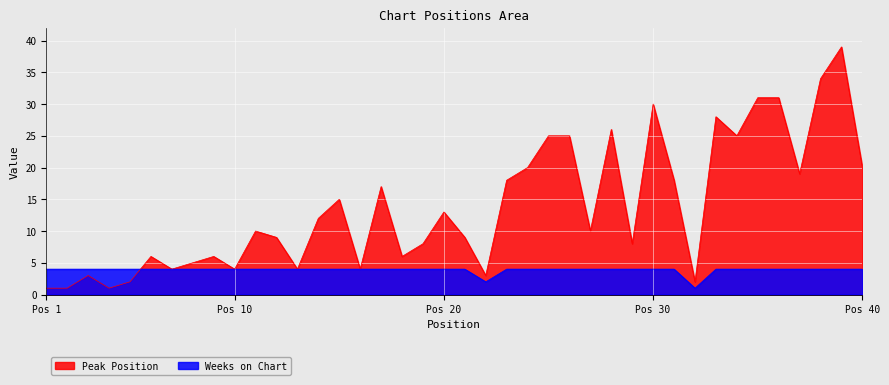

What is the value of the Peak Position point at the 4th from the left?

1